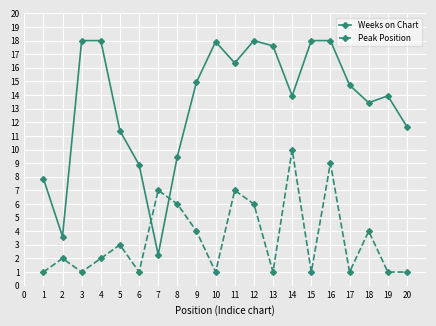

The value of Peak Position at 5 is 1.4. True or false?

False